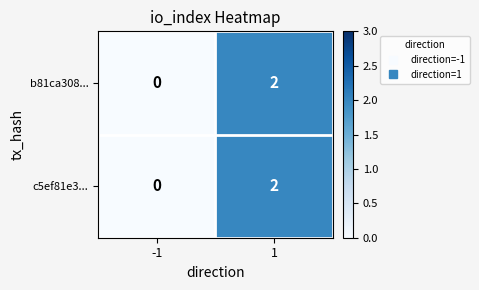

List the labels in order of b81ca308... value, smallest first.

-1, 1